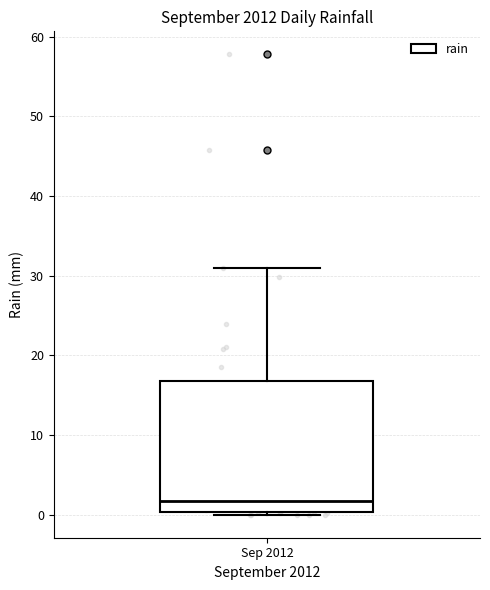

Where does the median line of the box for Sep 2012 sit on the y-axis? The values are not printed on the chart, so give them approximately, as read against the axis.

2